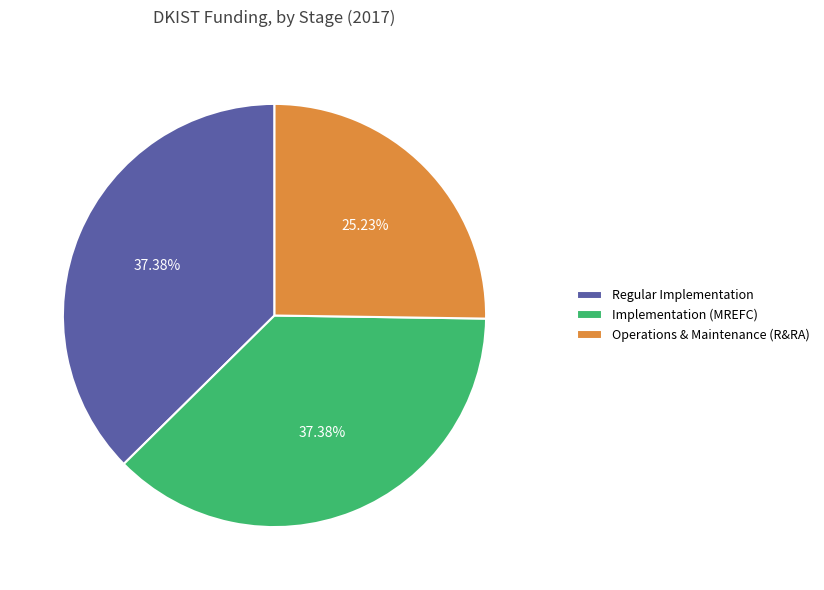

Which category has the smallest portion of the pie?

Operations & Maintenance (R&RA)